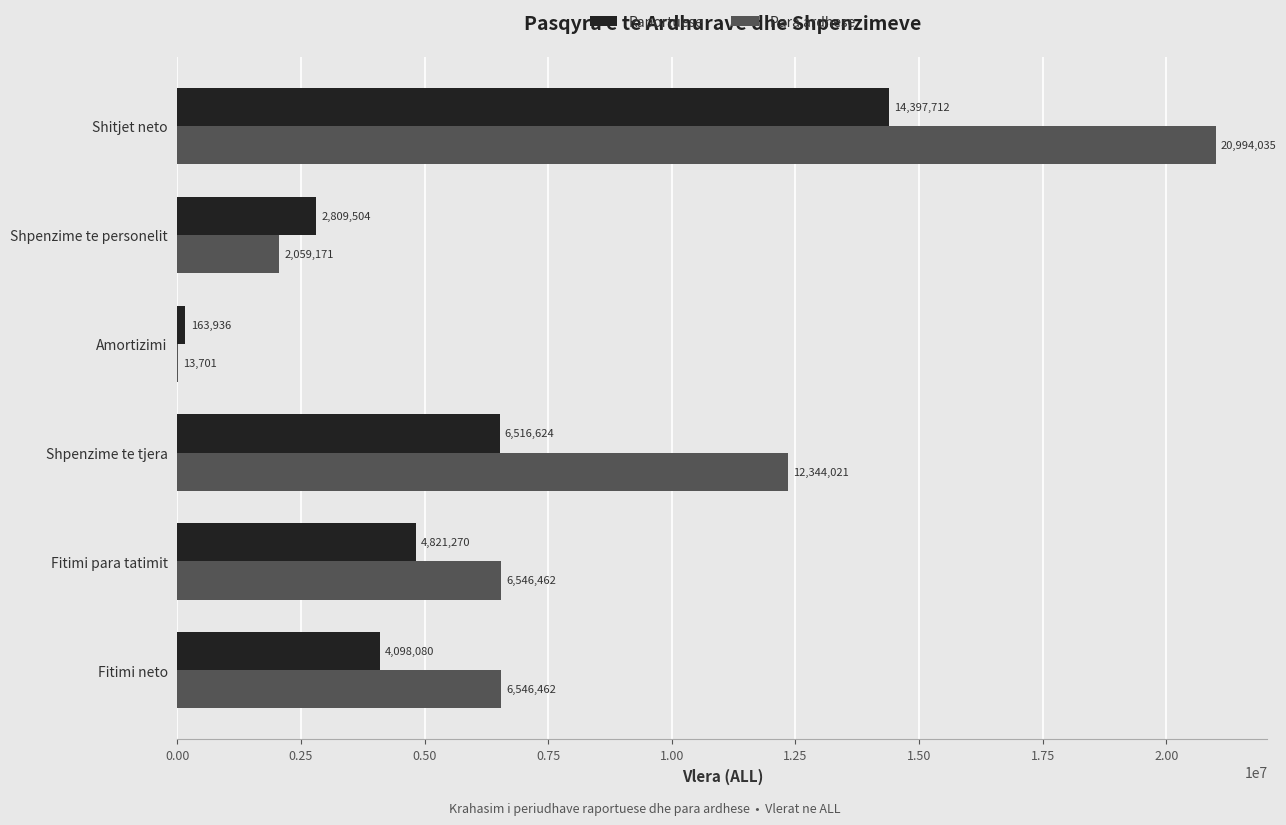

Between Shpenzime te personelit and Fitimi para tatimit, which series saw the biggest shift?

Para ardhese